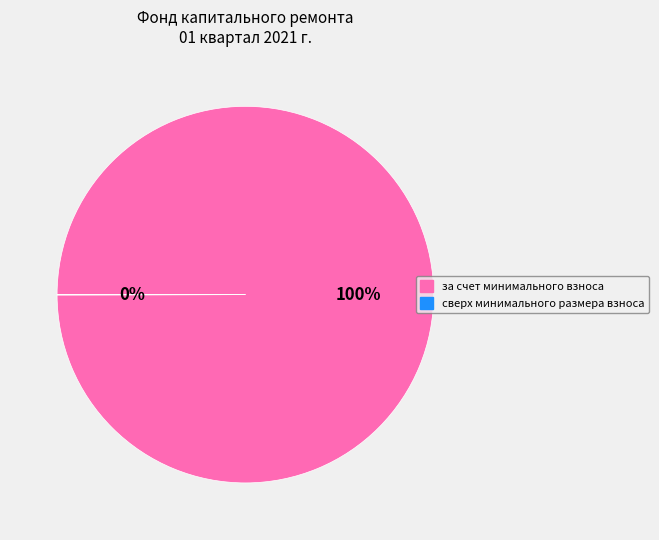

To the nearest percent, what is the difference between the largest and smallest slice percentages?

100%